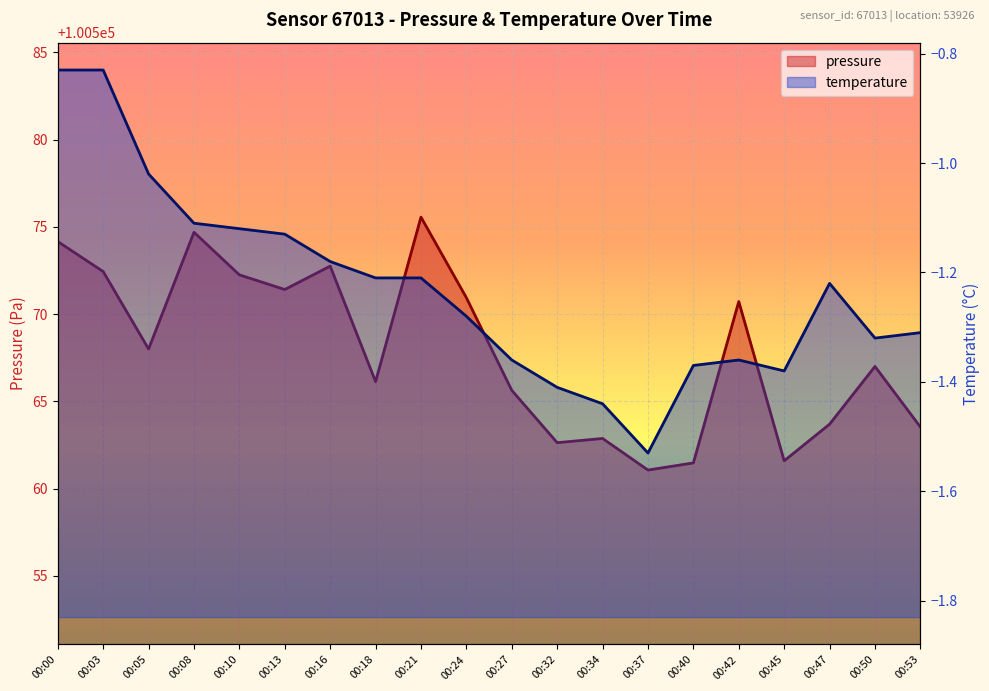

Rank the categories by pressure value from lowest to highest.

00:37, 00:40, 00:45, 00:32, 00:34, 00:53, 00:47, 00:27, 00:18, 00:50, 00:05, 00:42, 00:24, 00:13, 00:10, 00:03, 00:16, 00:00, 00:08, 00:21